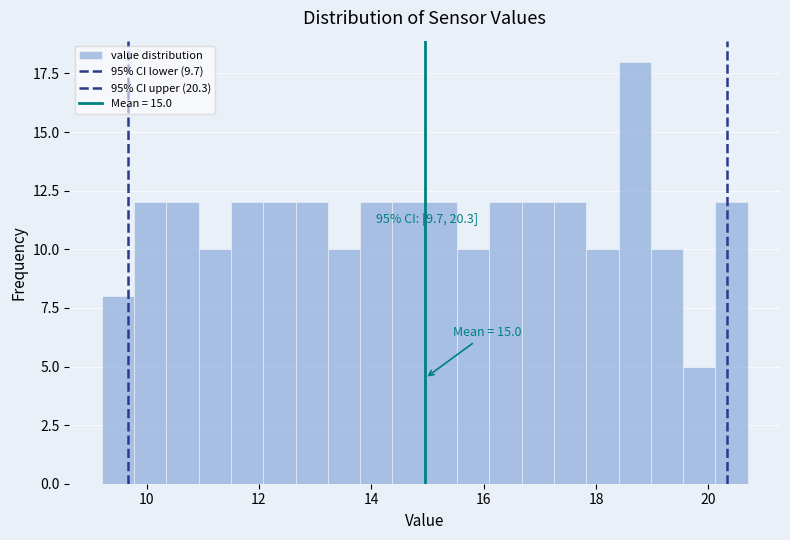

Read against the x-axis, roughly where is the centre of the tallest bar?

18.6